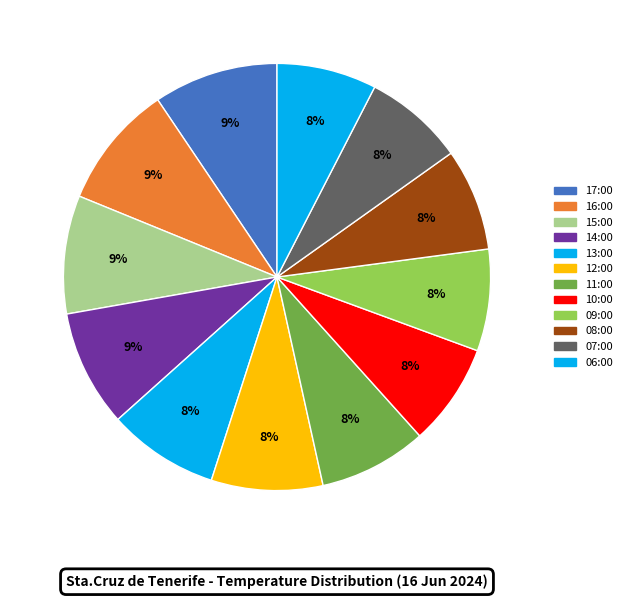

Which slice is the smallest?

06:00